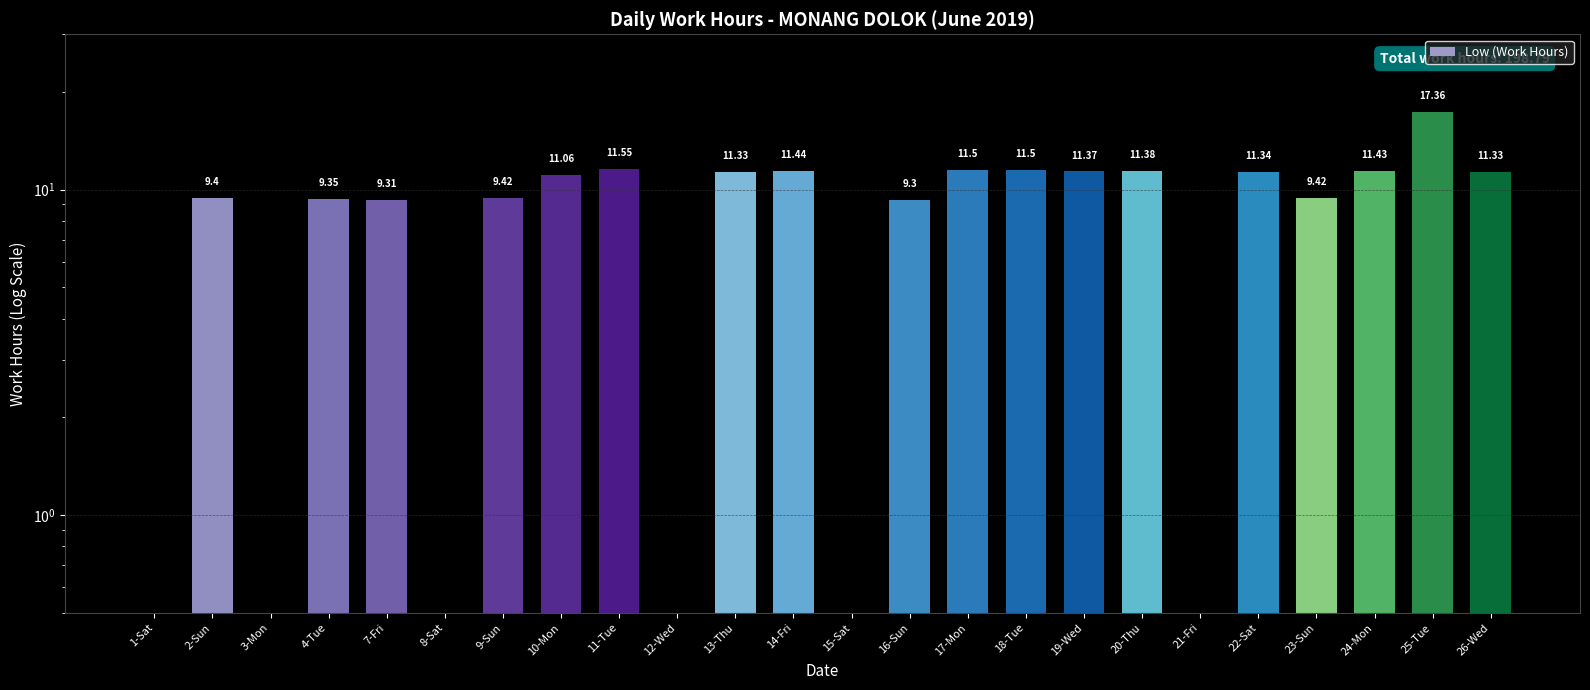

How many bars are there in total?

24